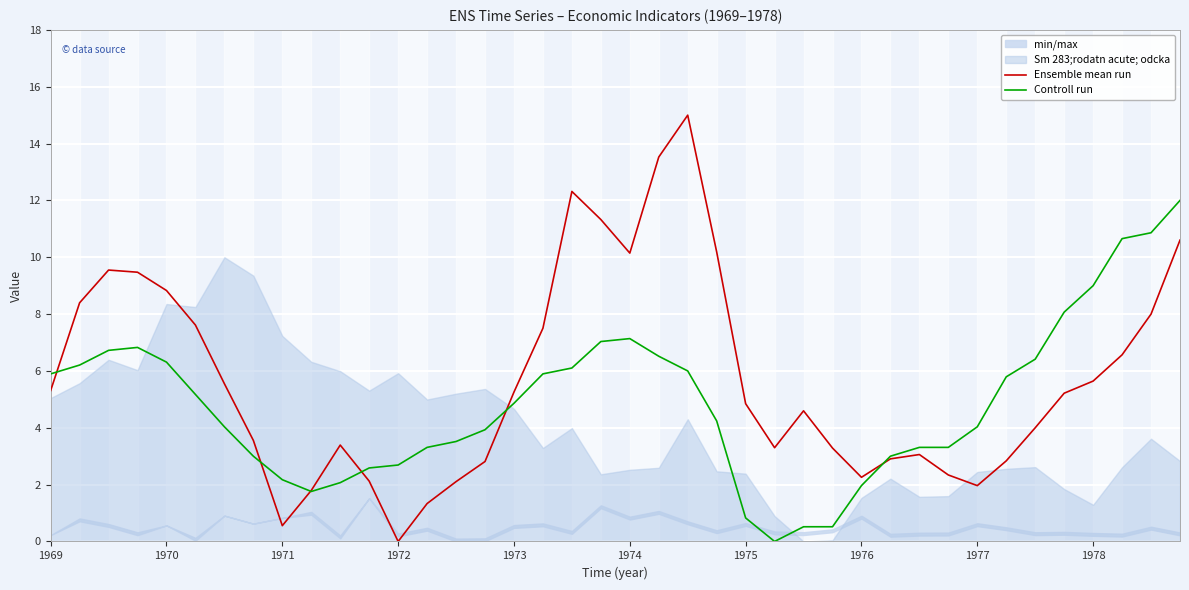

The Controll run series shows 7.1 at 1974. True or false?

True